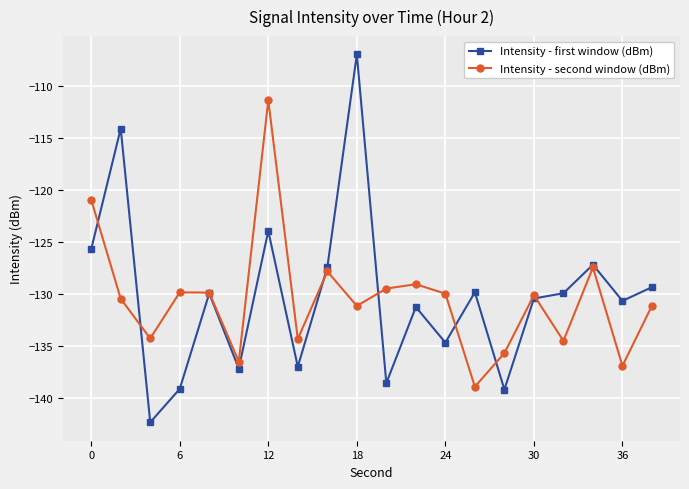

What is the value of the Intensity - first window (dBm) point at the 4th from the left?

-139.1